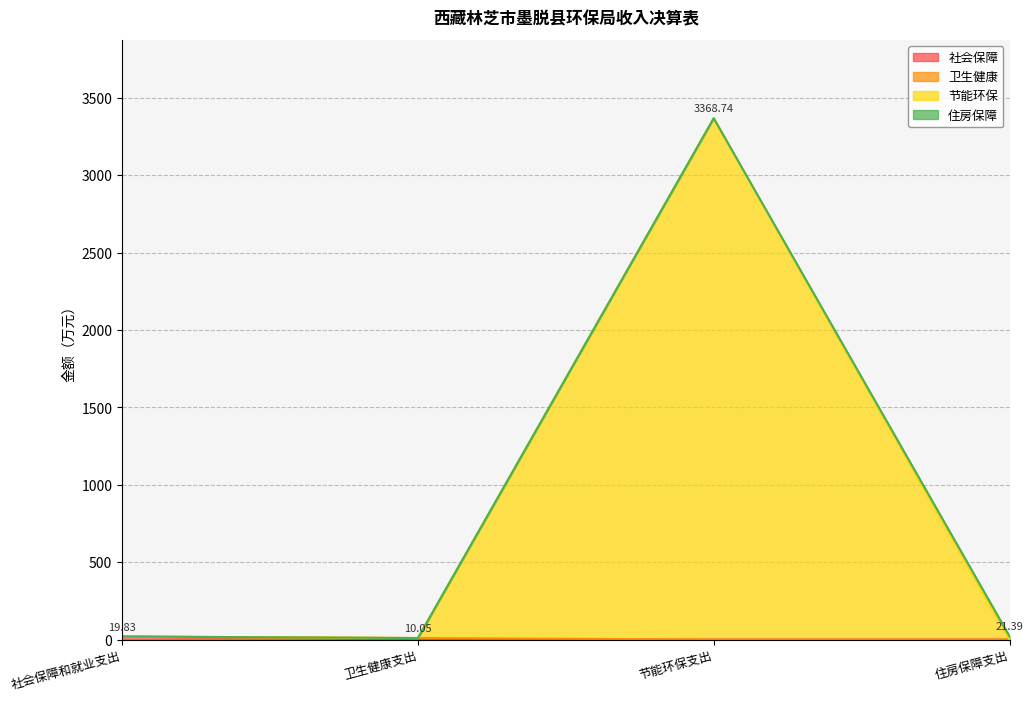

What is the label of the 2nd point from the right?

节能环保支出